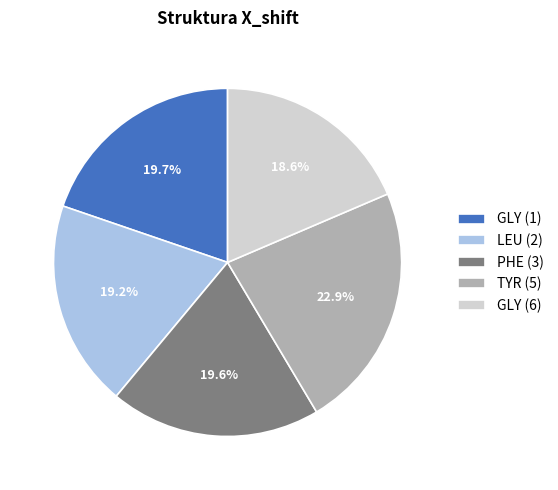

Between GLY (1) and GLY (6), which is larger?

GLY (1)